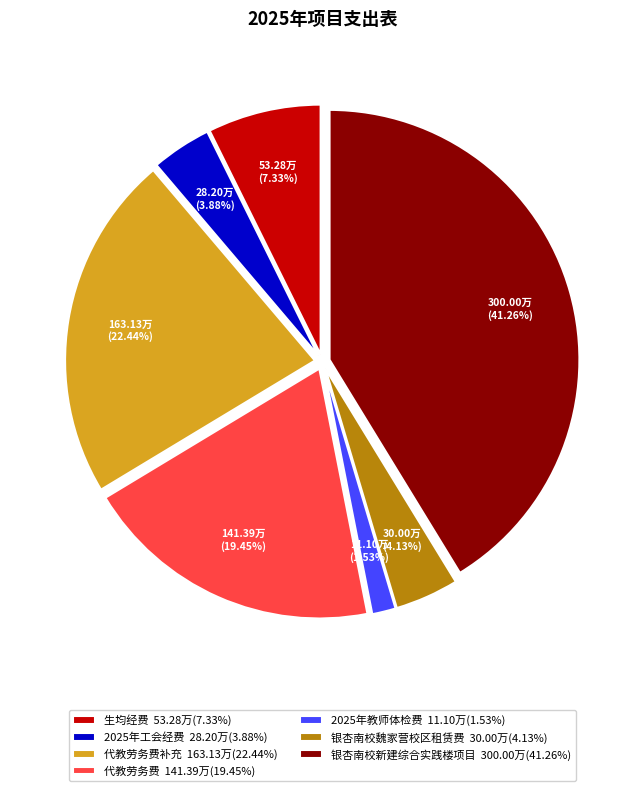

What is the smallest slice in the pie chart?

2025年教师体检费 11.10万(1.53%)